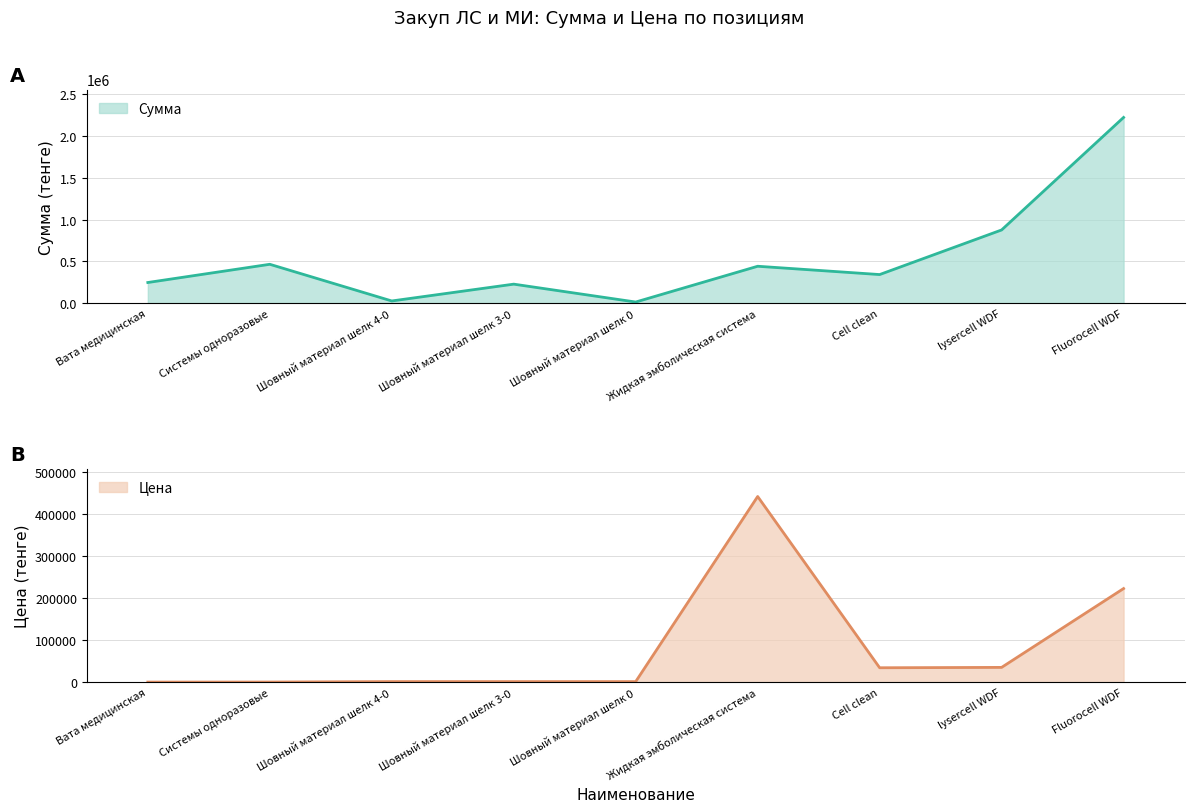

What are all the series names shown in the legend?

Сумма, Цена